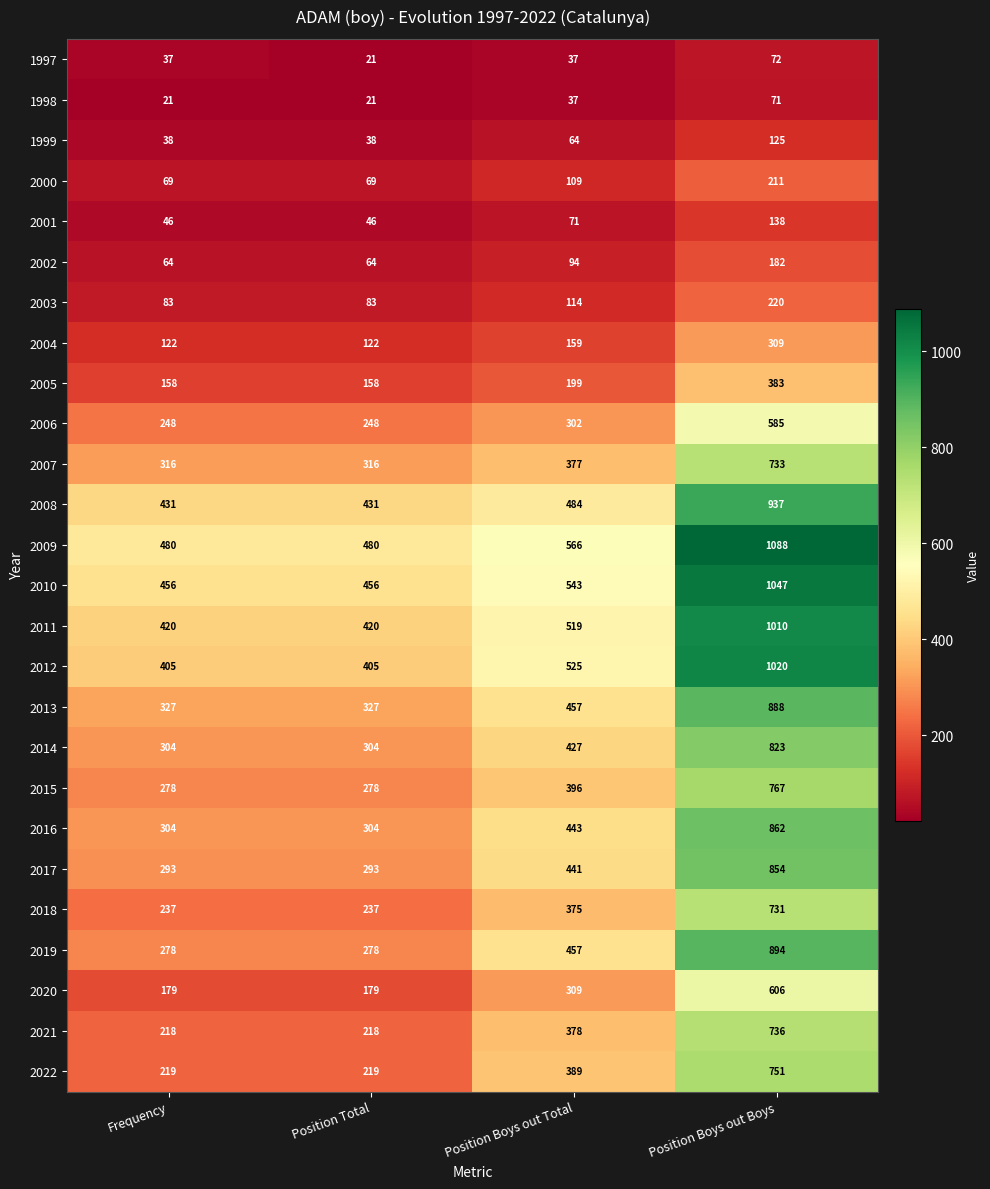

Rank the series by their maximum value, from lowest to highest.

1998, 1997, 1999, 2001, 2002, 2000, 2003, 2004, 2005, 2006, 2020, 2018, 2007, 2021, 2022, 2015, 2014, 2017, 2016, 2013, 2019, 2008, 2011, 2012, 2010, 2009